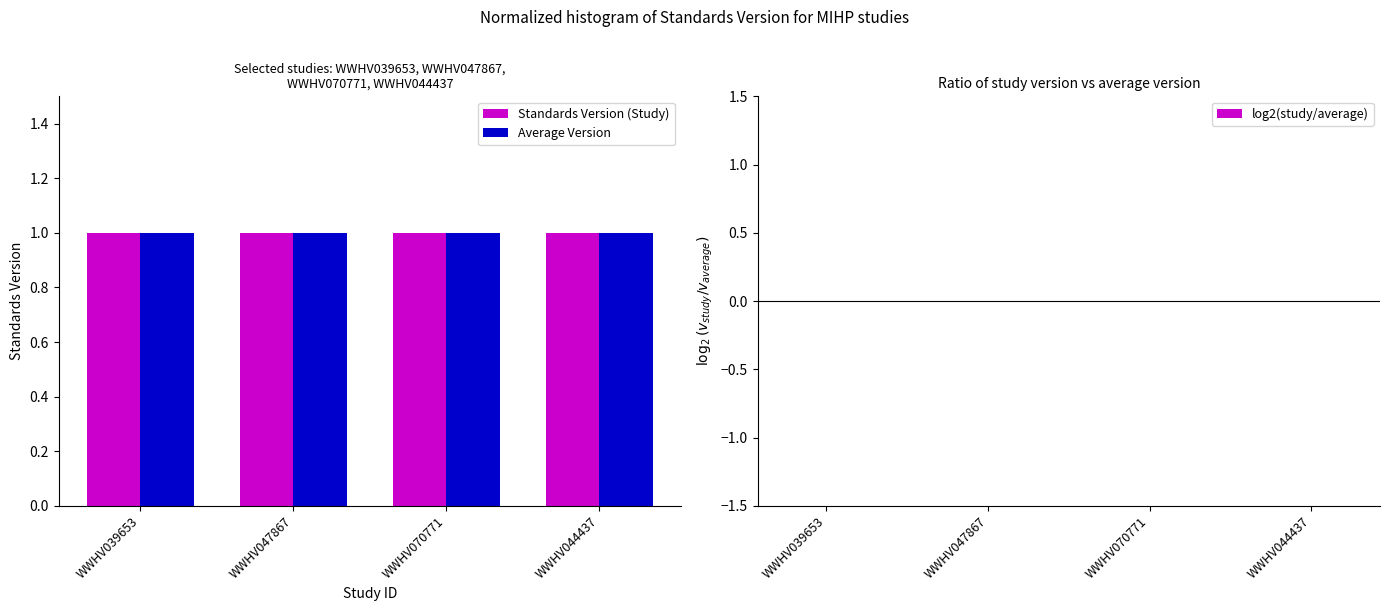

How many groups of bars are there?

4